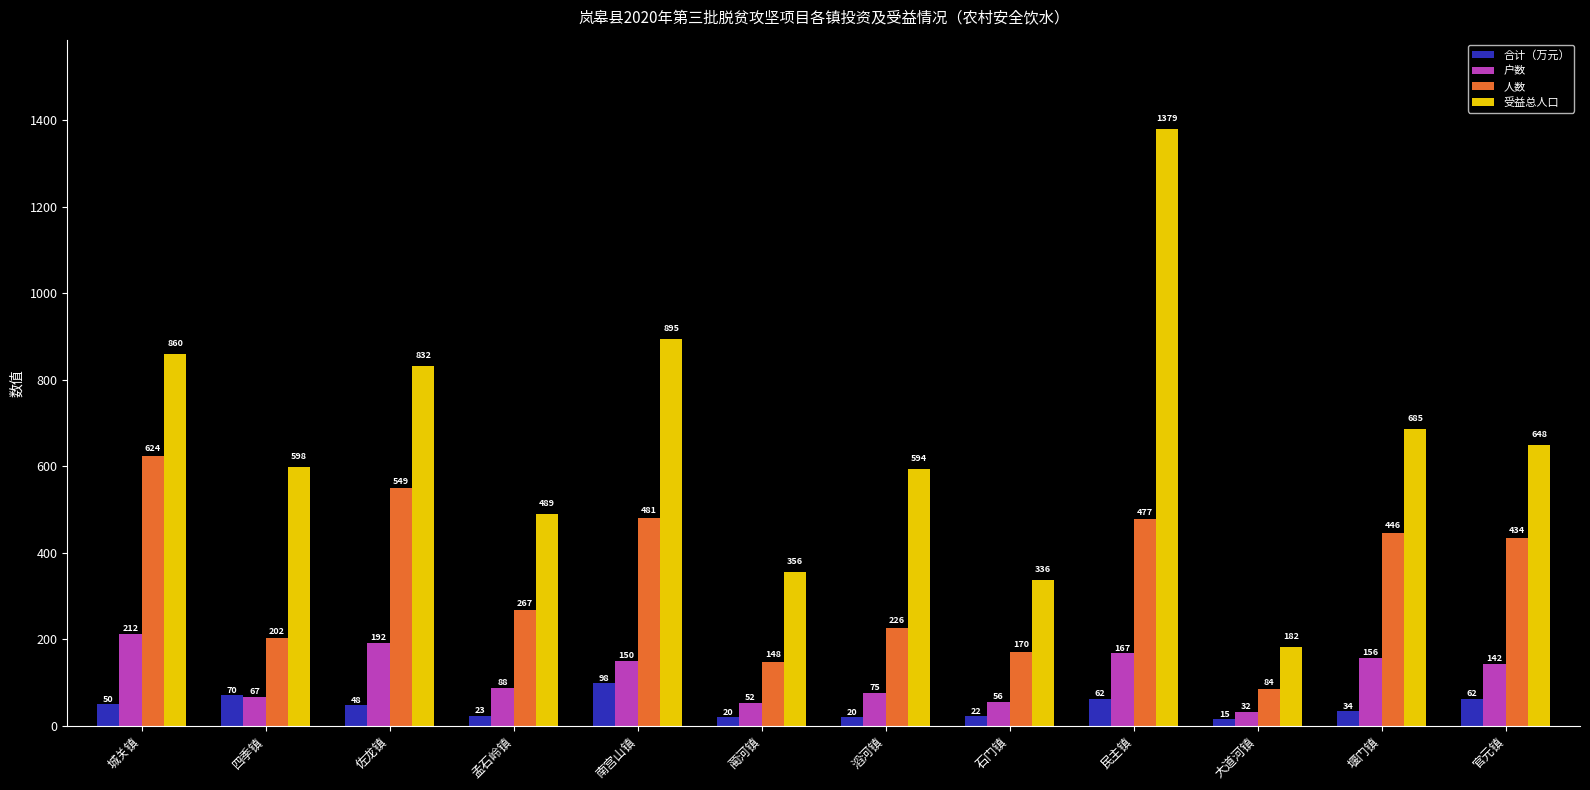

True or false: 人数 has a value of 101 at 石门镇.

False